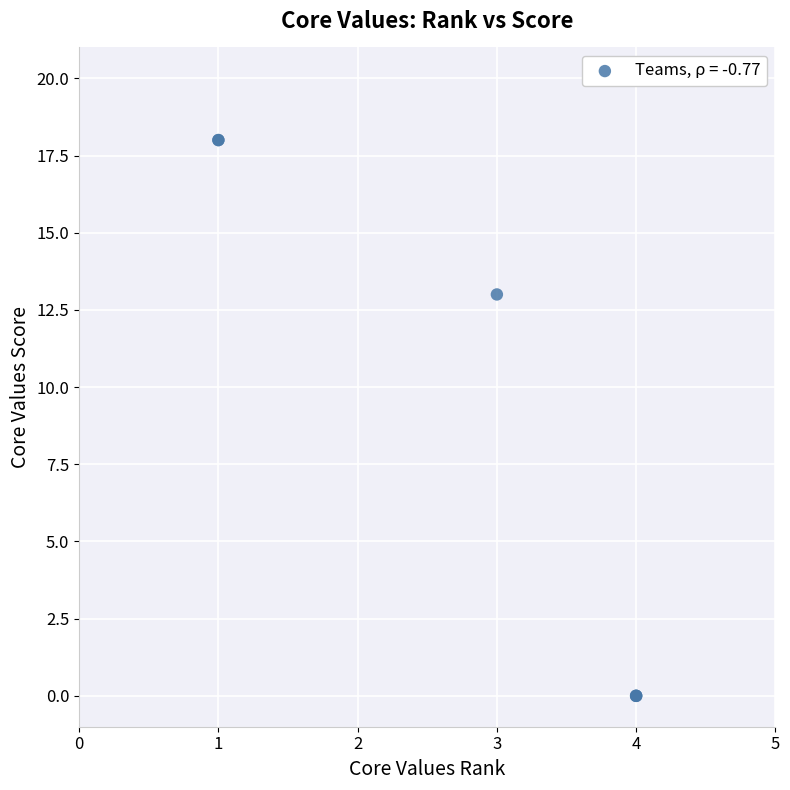

What Y value in the scatter plot is closest to 9?

13